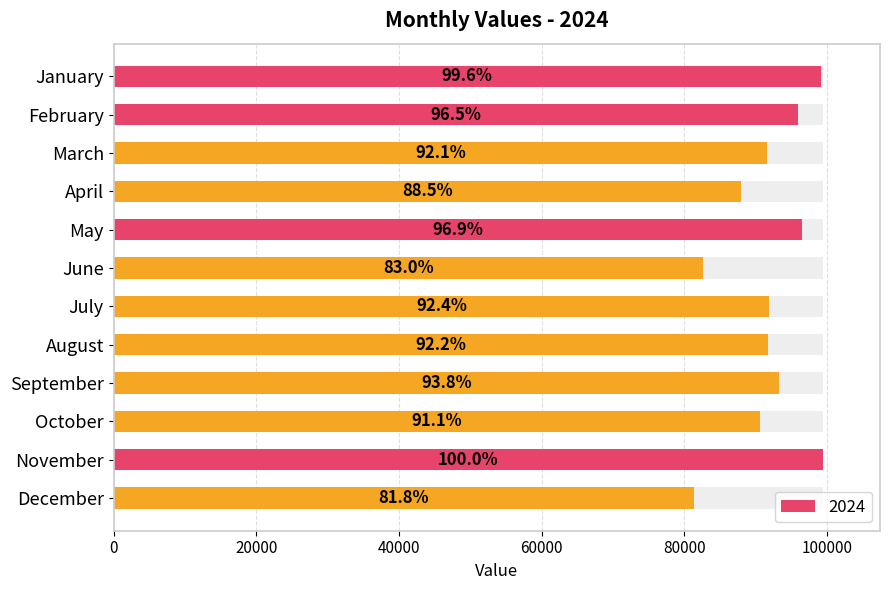

True or false: the data shows 95984 at February.

True